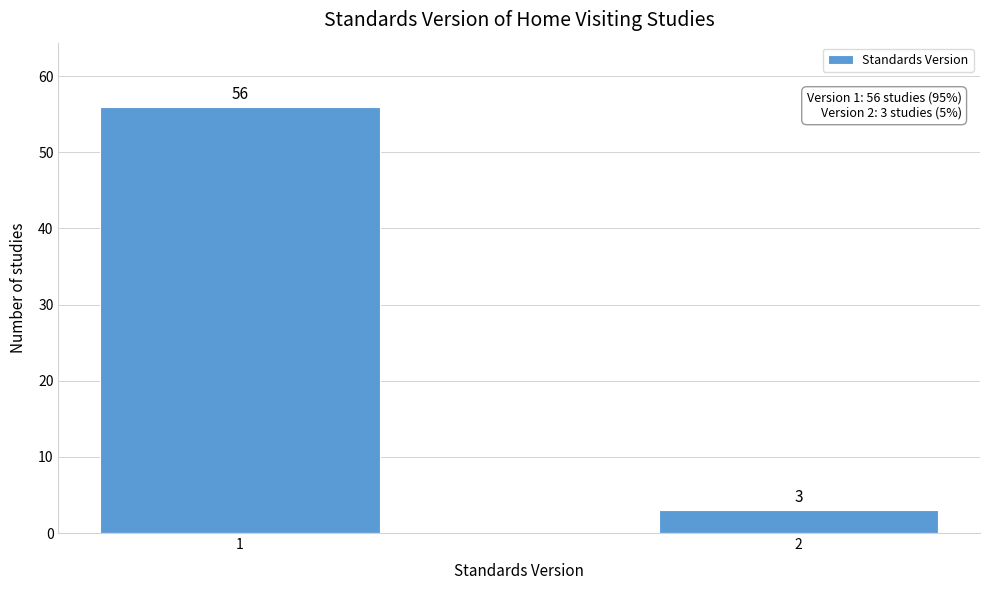

Reading right to left, what are all the values shown in this chart?

3	56